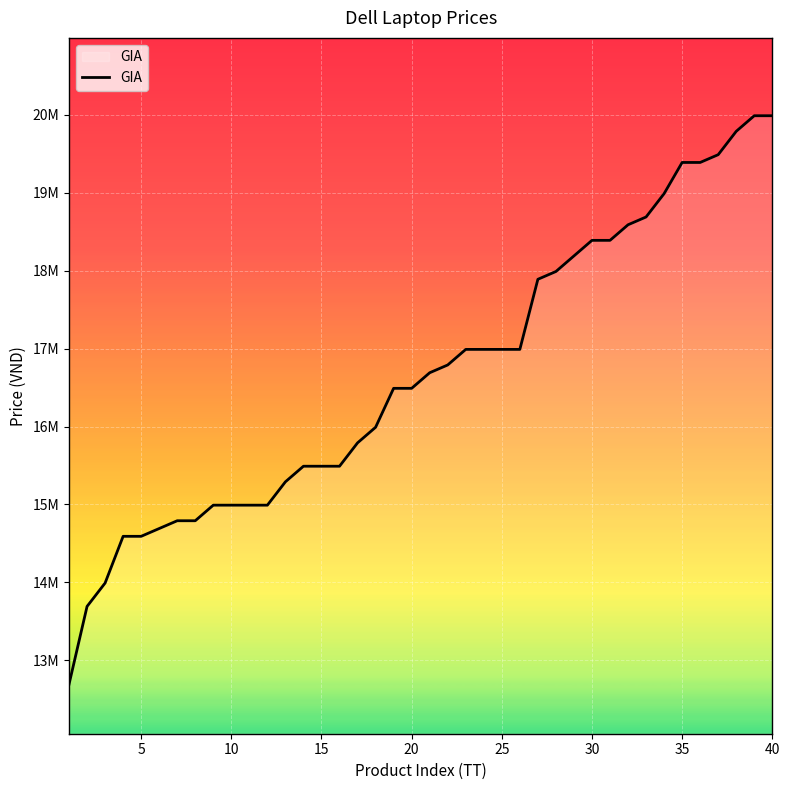

Is this an area chart (filled region under the line)?

Yes